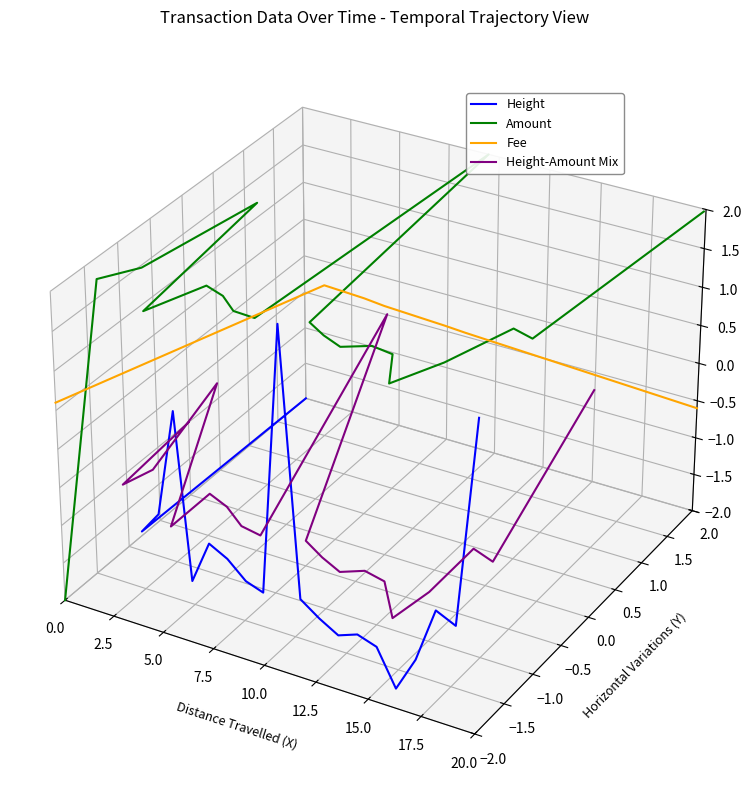

Reading left to right, what are all the values shown in this chart?

Height: 0.0	-0.0	-0.0	-0.0	-0.0	-0.0	-0.0	-0.0	-0.0	0.0	-0.0	-0.1	-0.1	-0.1	-0.1	-0.1	-0.1	-0.1	-0.1	-0.0
Amount: -0.0	0.0	0.0	0.1	0.0	0.0	0.0	0.0	0.0	0.1	0.0	0.0	0.0	0.0	0.0	0.0	0.0	0.0	0.0	0.0
Fee: 0.0	0.0	0.0	0.0	0.0	0.0	0.0	0.0	0.0	0.0	0.0	0.0	0.0	0.0	0.0	0.0	0.0	0.0	0.0	-0.0
Height-Amount Mix: -0.0	-0.0	-0.0	0.0	-0.0	-0.0	-0.0	-0.0	-0.0	0.0	-0.0	-0.0	-0.0	-0.0	-0.0	-0.1	-0.0	-0.0	-0.0	0.0